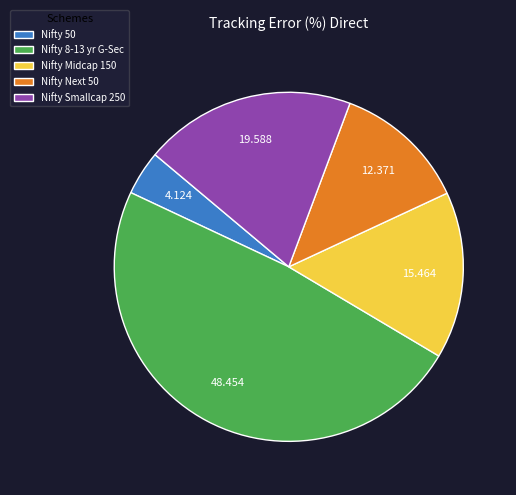

Does any single category account for the majority?

No